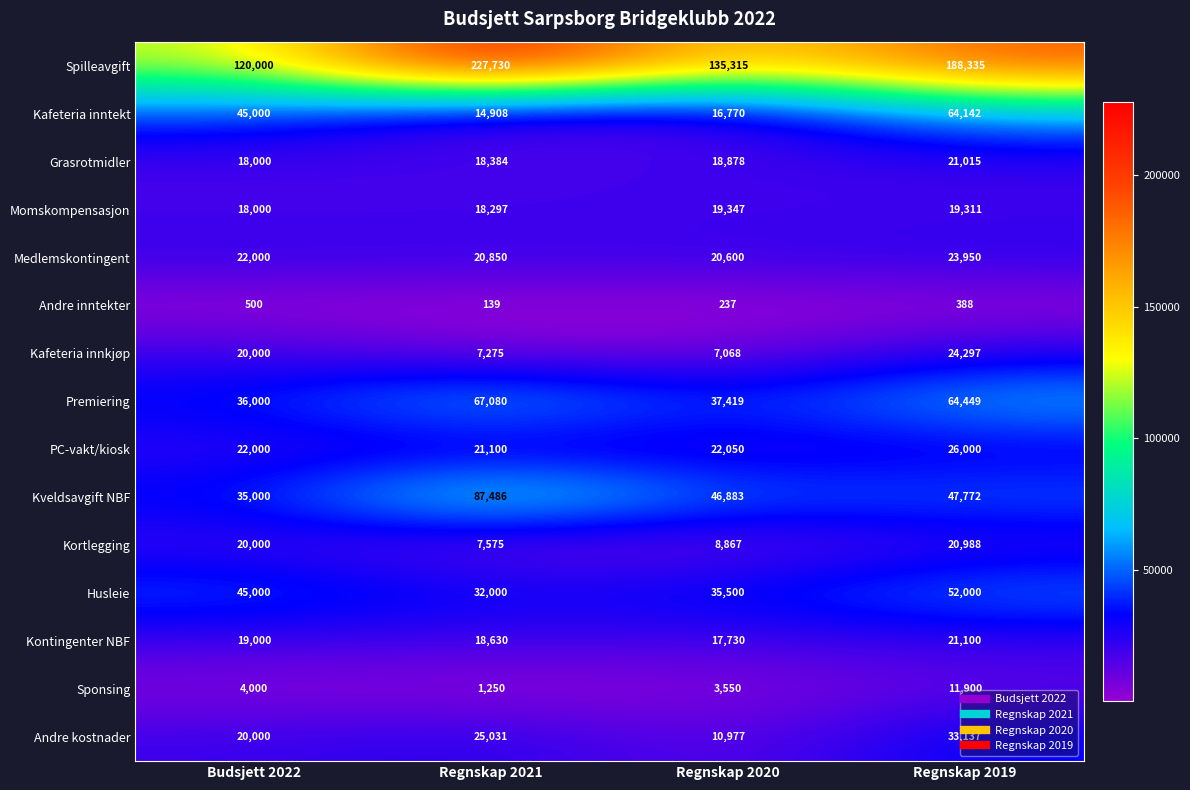

At which category is the sum across all series the highest?

Regnskap 2019